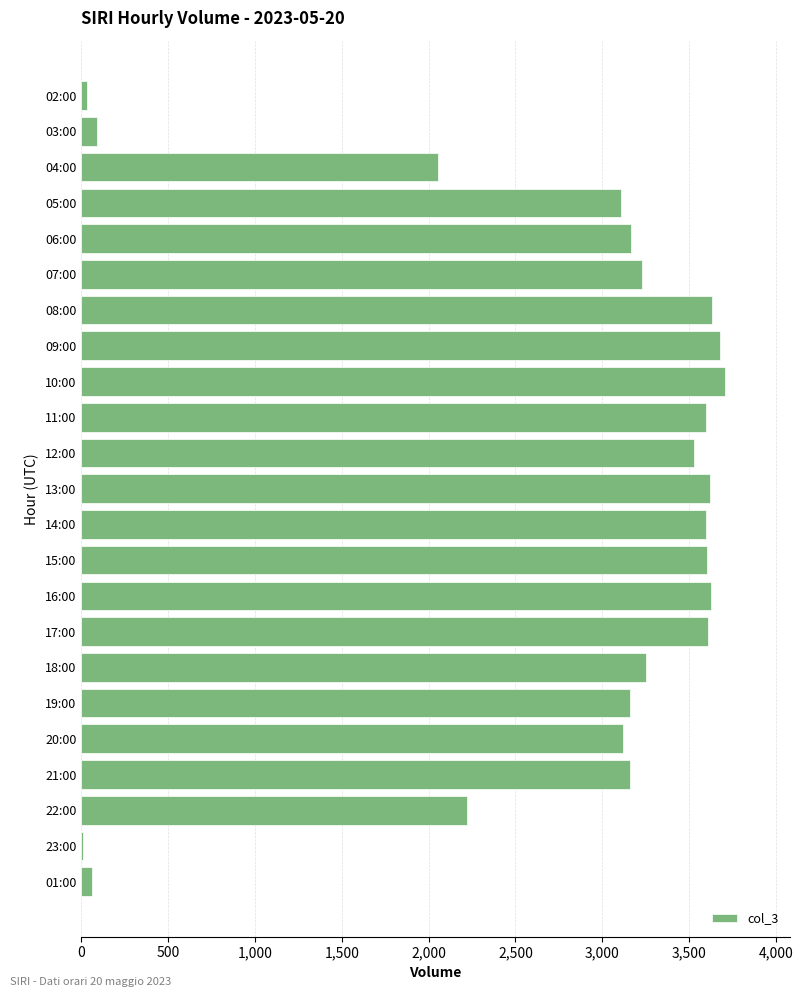

What is the ratio of the value at 11:00 to the value at 18:00?

1.1